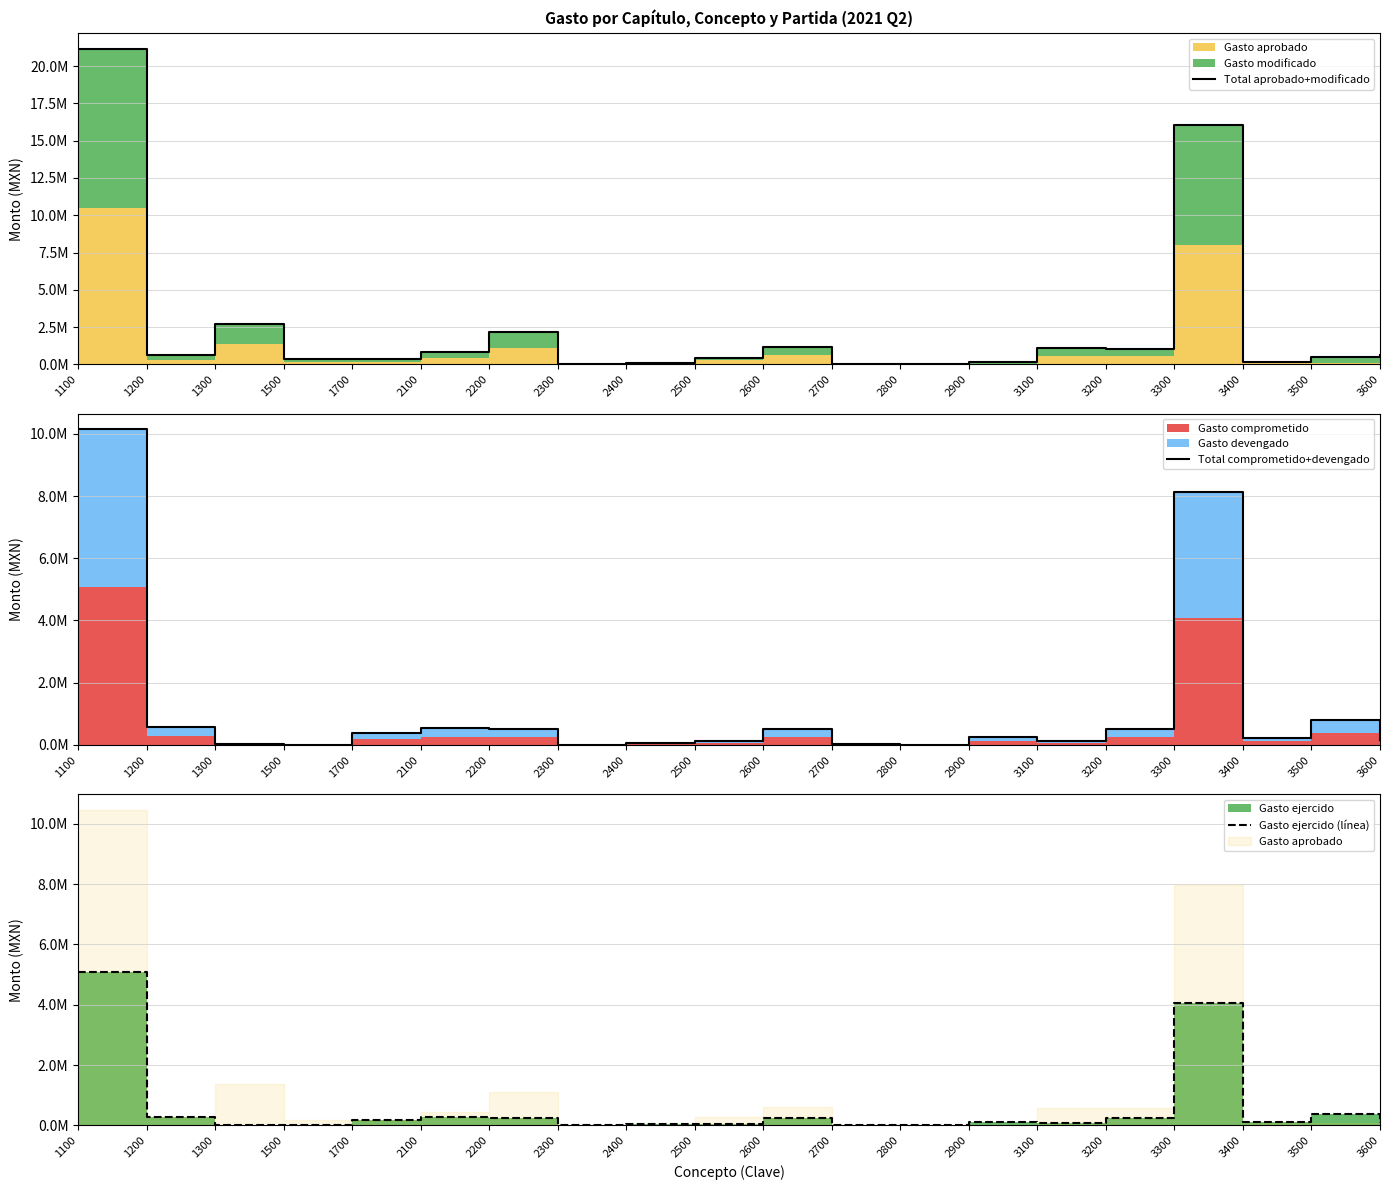

At which category does Gasto ejercido (línea) reach its first local peak?

2100